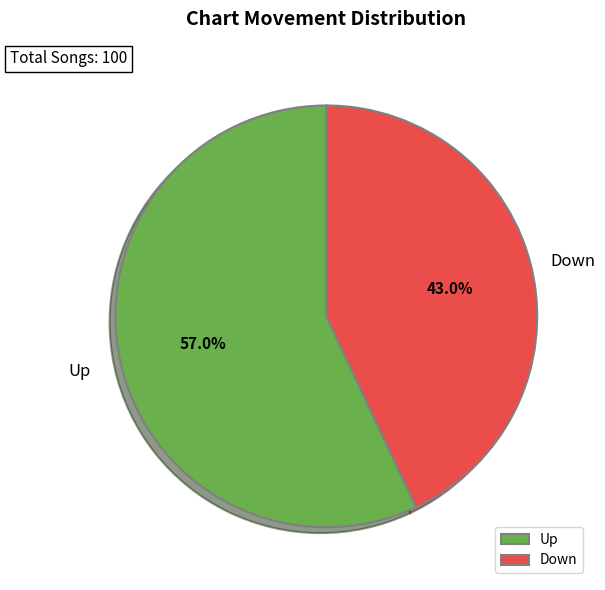

Approximately how many times larger is the value at Up compared to Down?

1.3